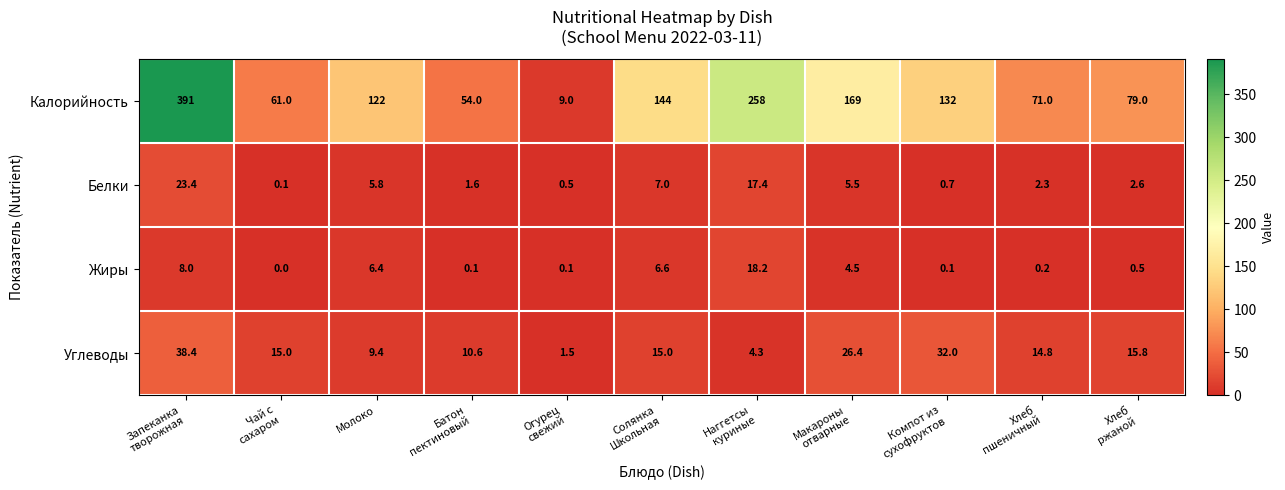

What is the difference between the maximum and minimum values in the Белки series?

23.3